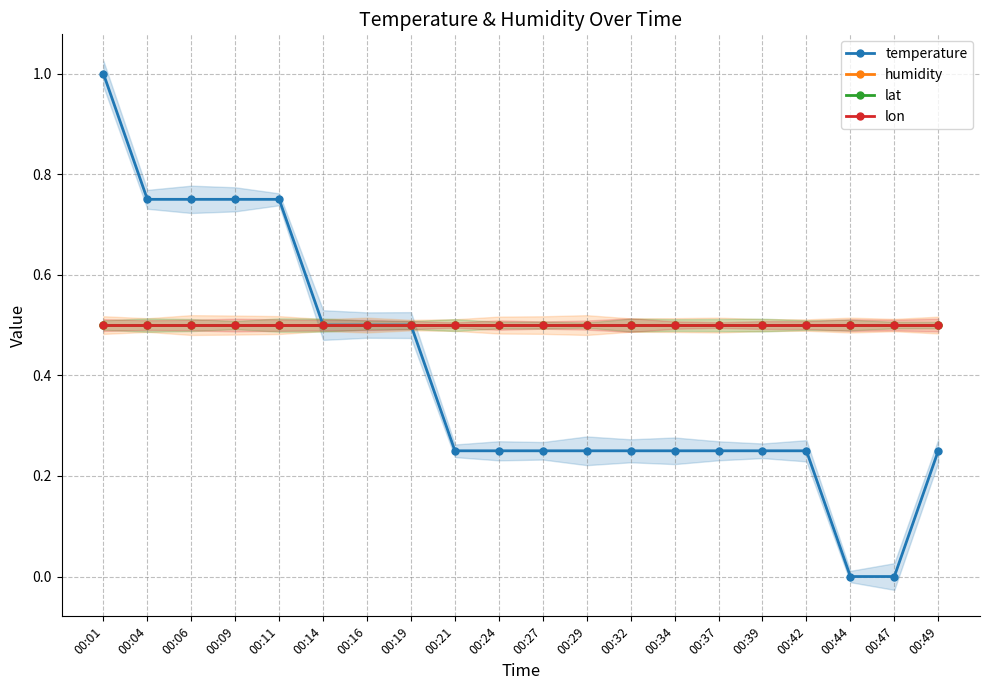

Reading right to left, extract all data points from this chart.

temperature: 00:49=0.2	00:47=0.0	00:44=0.0	00:42=0.2	00:39=0.2	00:37=0.2	00:34=0.2	00:32=0.2	00:29=0.2	00:27=0.2	00:24=0.2	00:21=0.2	00:19=0.5	00:16=0.5	00:14=0.5	00:11=0.8	00:09=0.8	00:06=0.8	00:04=0.8	00:01=1.0
humidity: 00:49=0.5	00:47=0.5	00:44=0.5	00:42=0.5	00:39=0.5	00:37=0.5	00:34=0.5	00:32=0.5	00:29=0.5	00:27=0.5	00:24=0.5	00:21=0.5	00:19=0.5	00:16=0.5	00:14=0.5	00:11=0.5	00:09=0.5	00:06=0.5	00:04=0.5	00:01=0.5
lat: 00:49=0.5	00:47=0.5	00:44=0.5	00:42=0.5	00:39=0.5	00:37=0.5	00:34=0.5	00:32=0.5	00:29=0.5	00:27=0.5	00:24=0.5	00:21=0.5	00:19=0.5	00:16=0.5	00:14=0.5	00:11=0.5	00:09=0.5	00:06=0.5	00:04=0.5	00:01=0.5
lon: 00:49=0.5	00:47=0.5	00:44=0.5	00:42=0.5	00:39=0.5	00:37=0.5	00:34=0.5	00:32=0.5	00:29=0.5	00:27=0.5	00:24=0.5	00:21=0.5	00:19=0.5	00:16=0.5	00:14=0.5	00:11=0.5	00:09=0.5	00:06=0.5	00:04=0.5	00:01=0.5